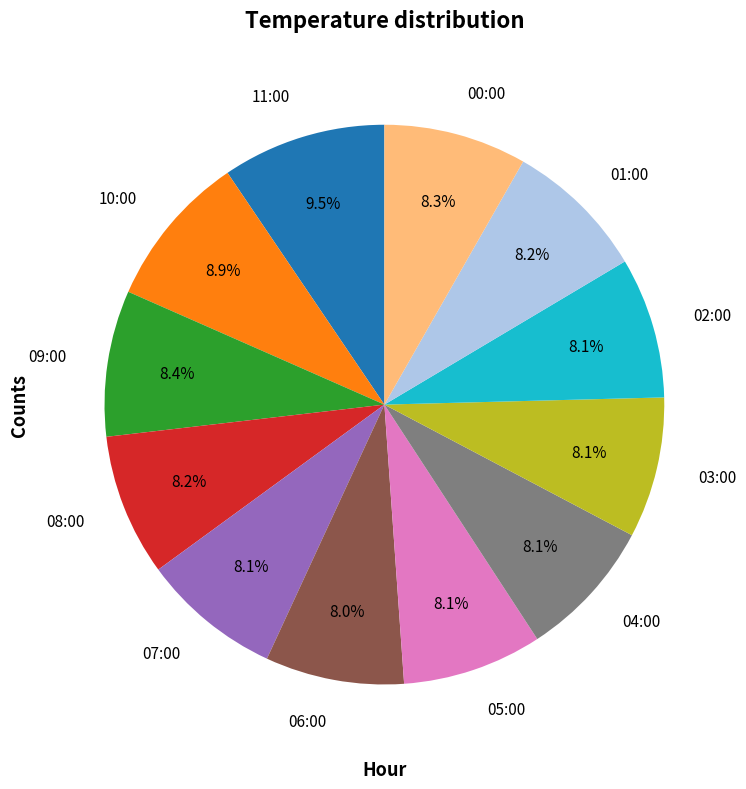

Count the number of slices in the pie.

12